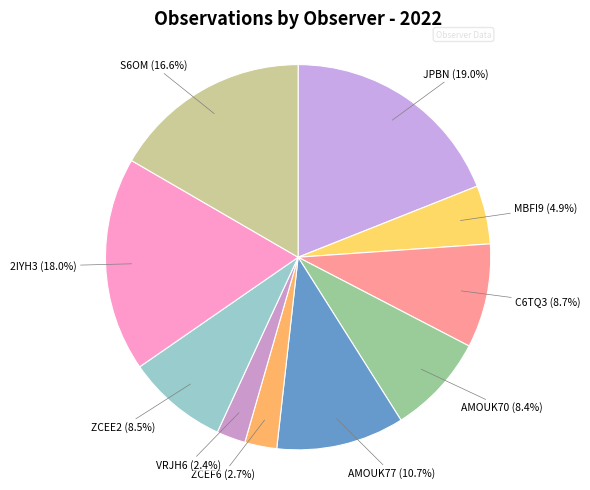

To the nearest percent, what is the difference between the VRJH6 and C6TQ3 slice percentages?

6%